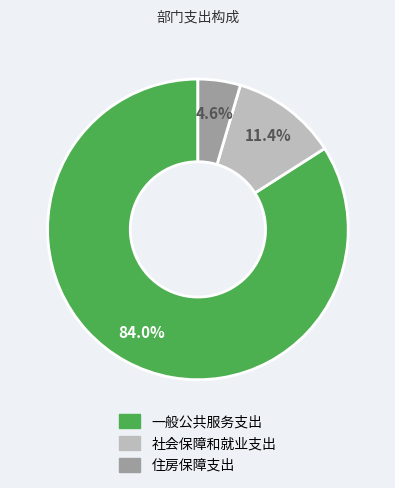

Is it true that 住房保障支出 is 5% of the pie?

True